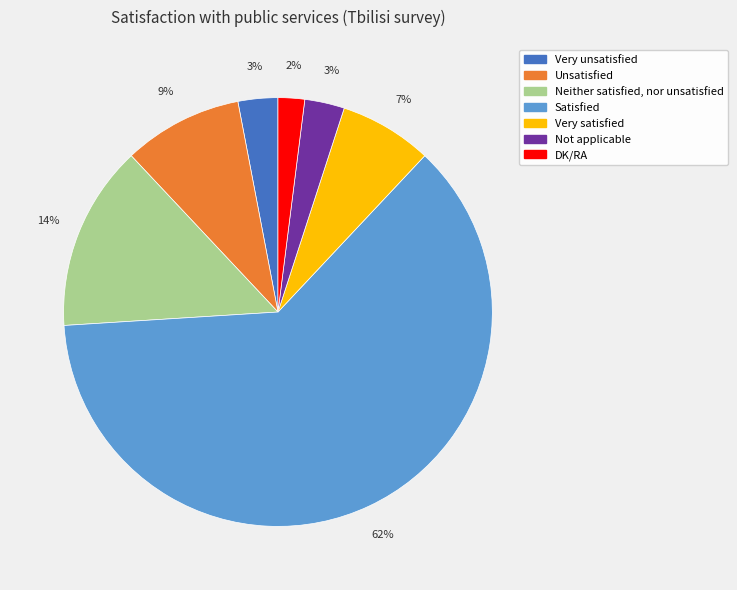

Does Unsatisfied account for over 50% of the chart?

No